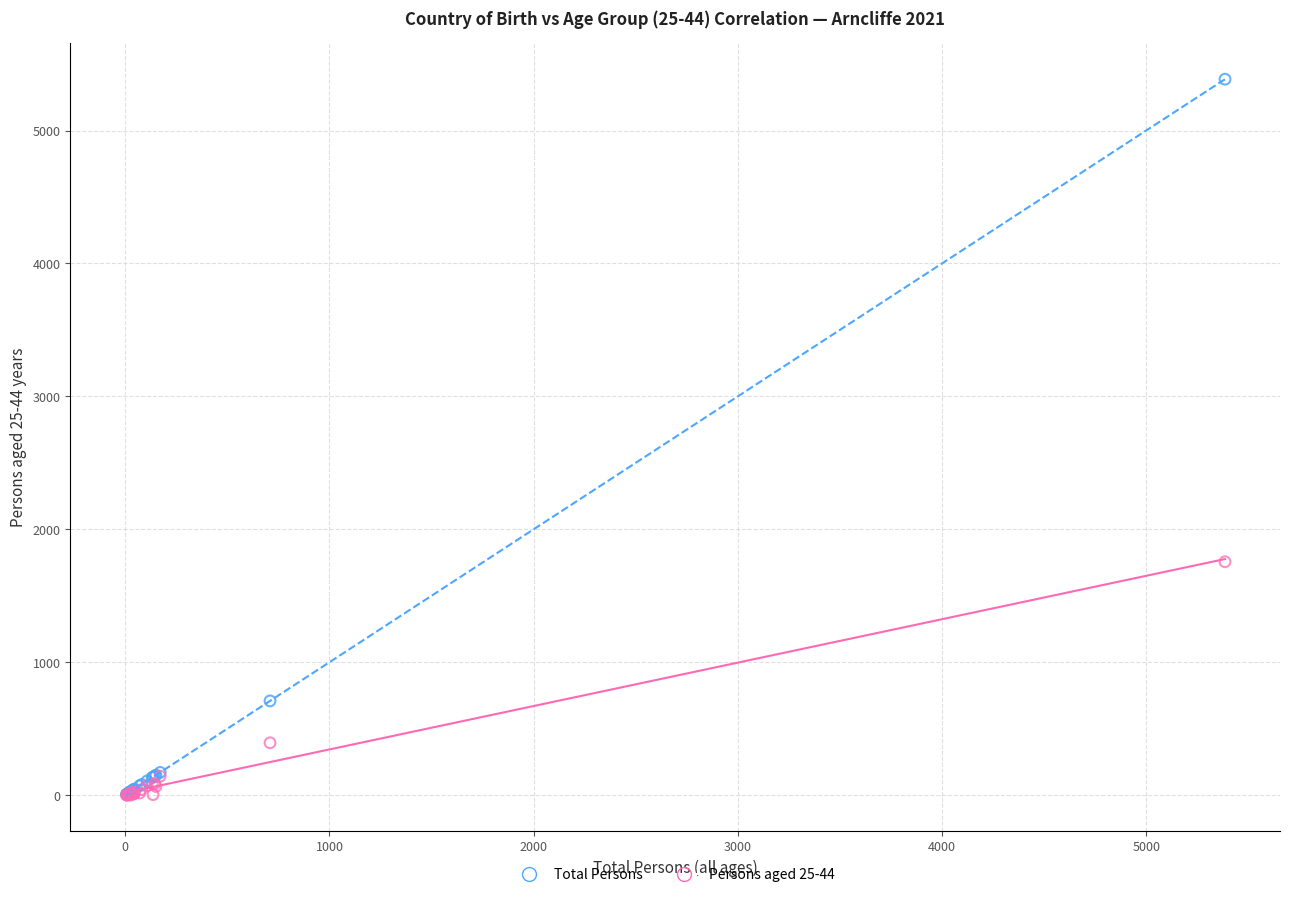

Which series has the largest Y range (max minus min)?

Total Persons